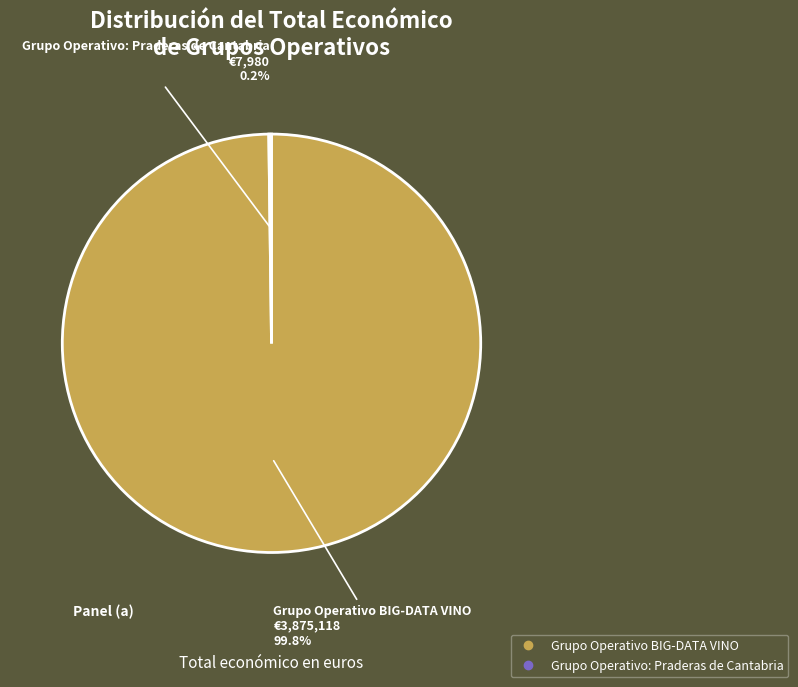

What percentage is the Grupo Operativo BIG-DATA VINO slice, to the nearest percent?

100%